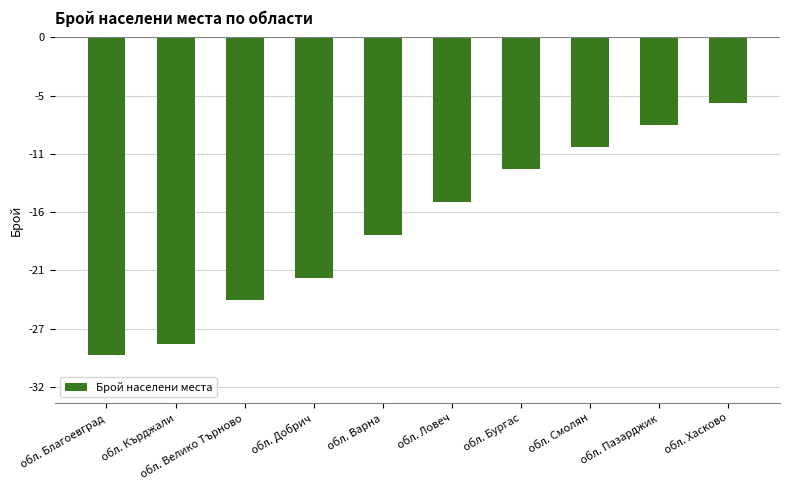

What is the approximate value at обл. Кърджали?

-28